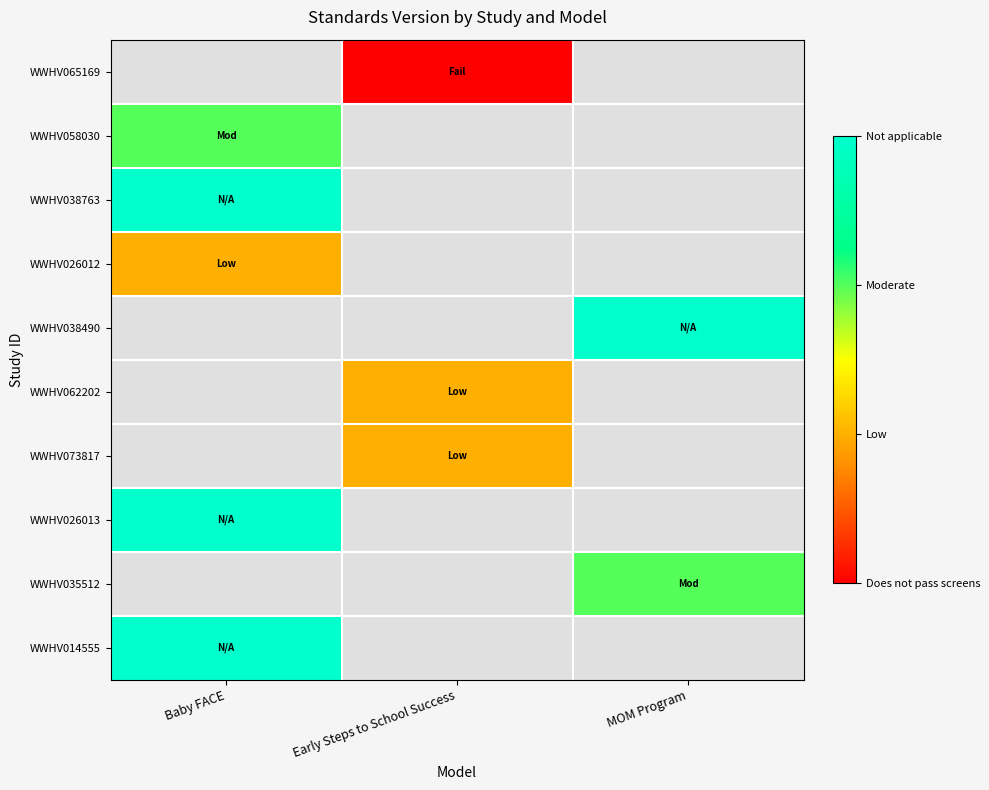

Is the value of WWHV026013 at Baby FACE greater than the value of WWHV058030 at Early Steps to School Success?

No